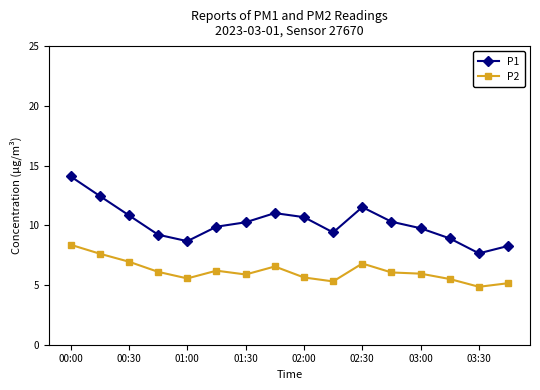

True or false: P1 has more than 0 interior local peaks.

True